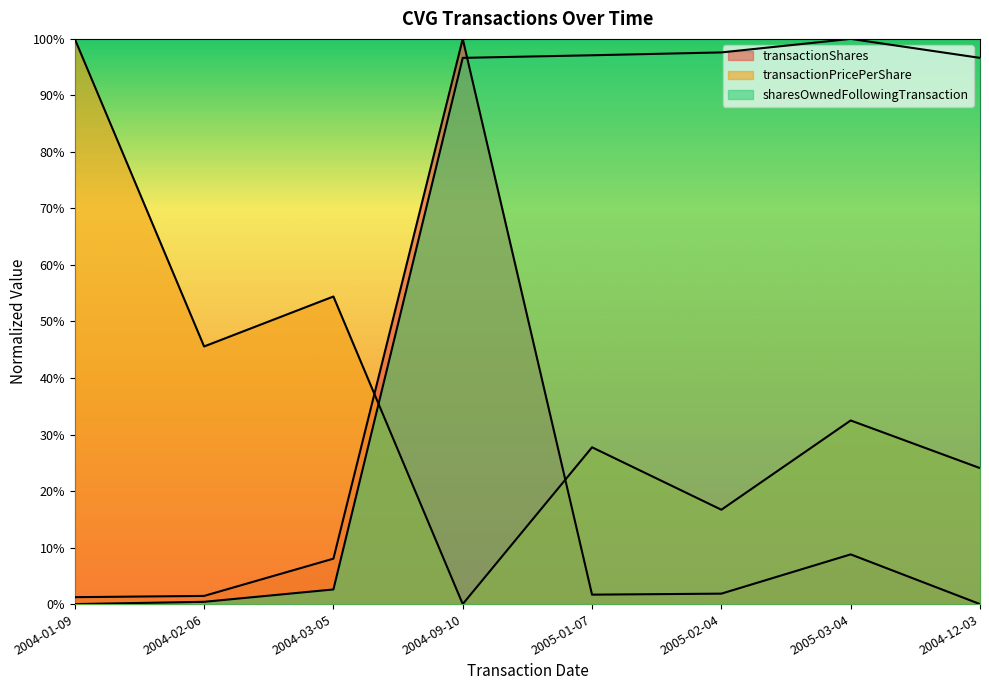

List the series in order of their overall mean, lowest first.

transactionShares, transactionPricePerShare, sharesOwnedFollowingTransaction